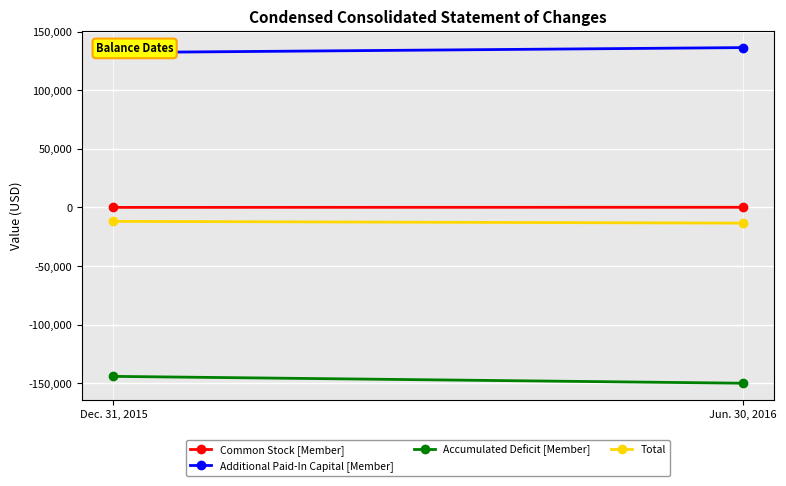

What position from the right is Jun. 30, 2016?

1